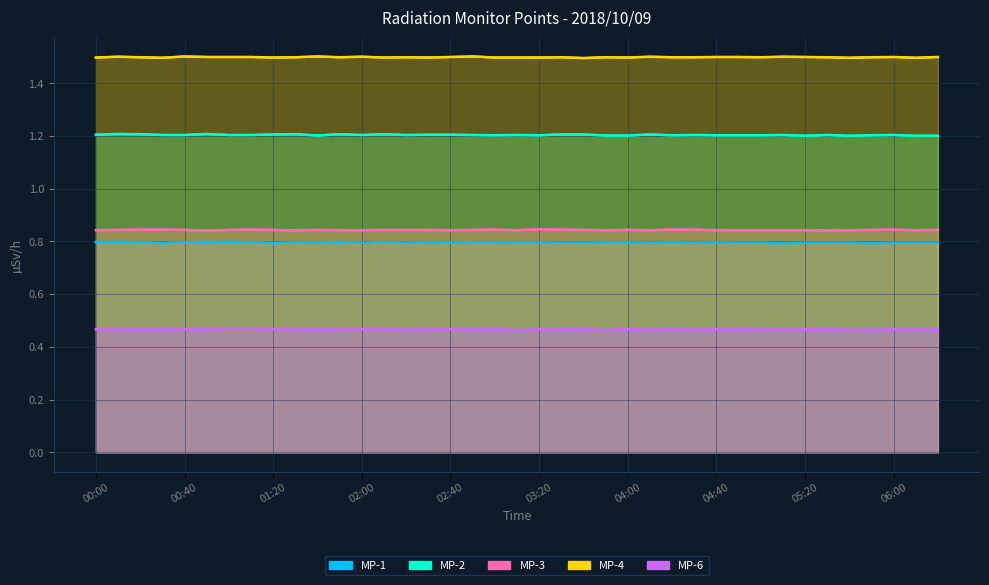

What position from the right is 00:40?

35